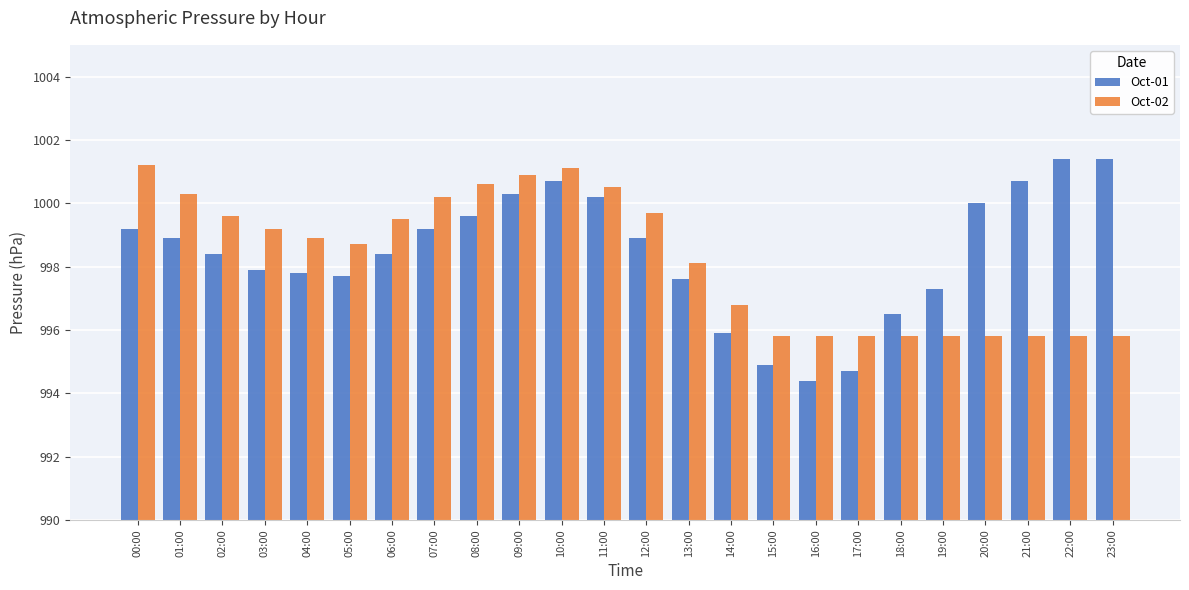

What is the greatest value displayed?

1001.4